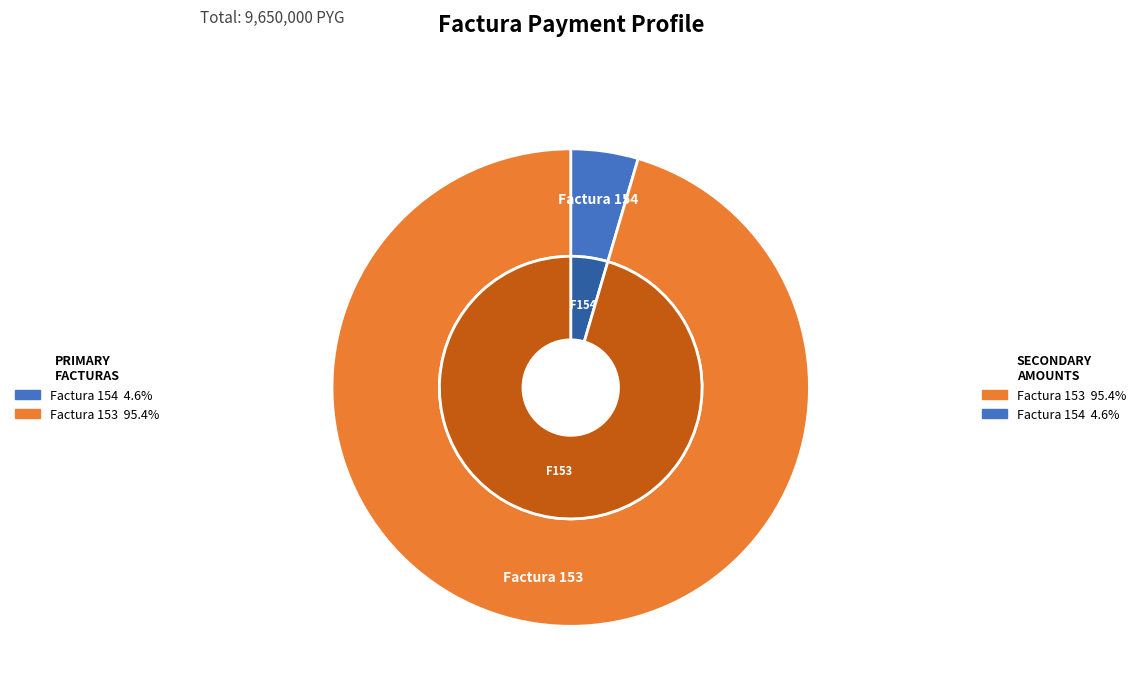

Which slice represents more than half of the pie?

001-001-0000153